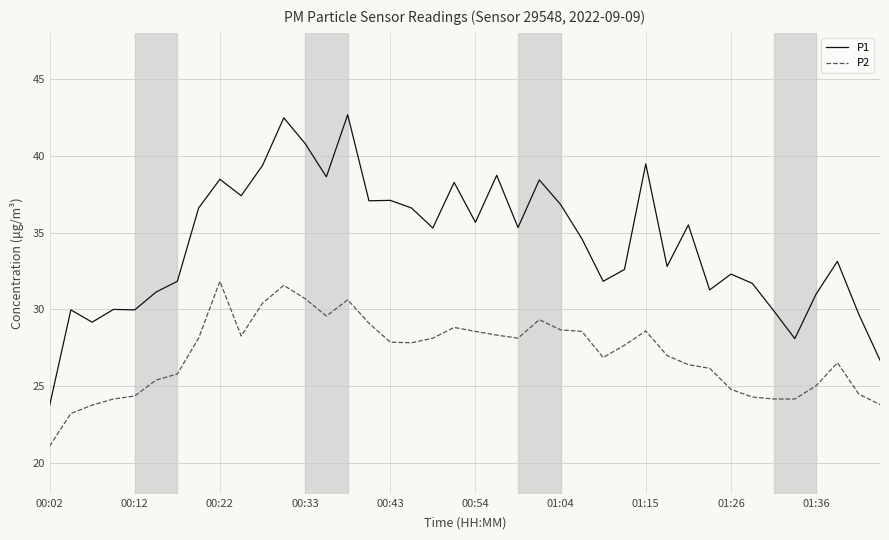

True or false: P1 and P2 cross at least once.

False